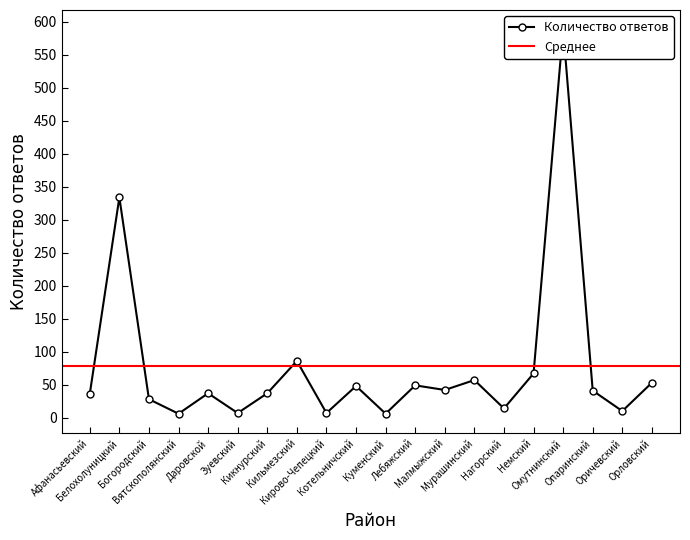

How many data points are above 41?

9